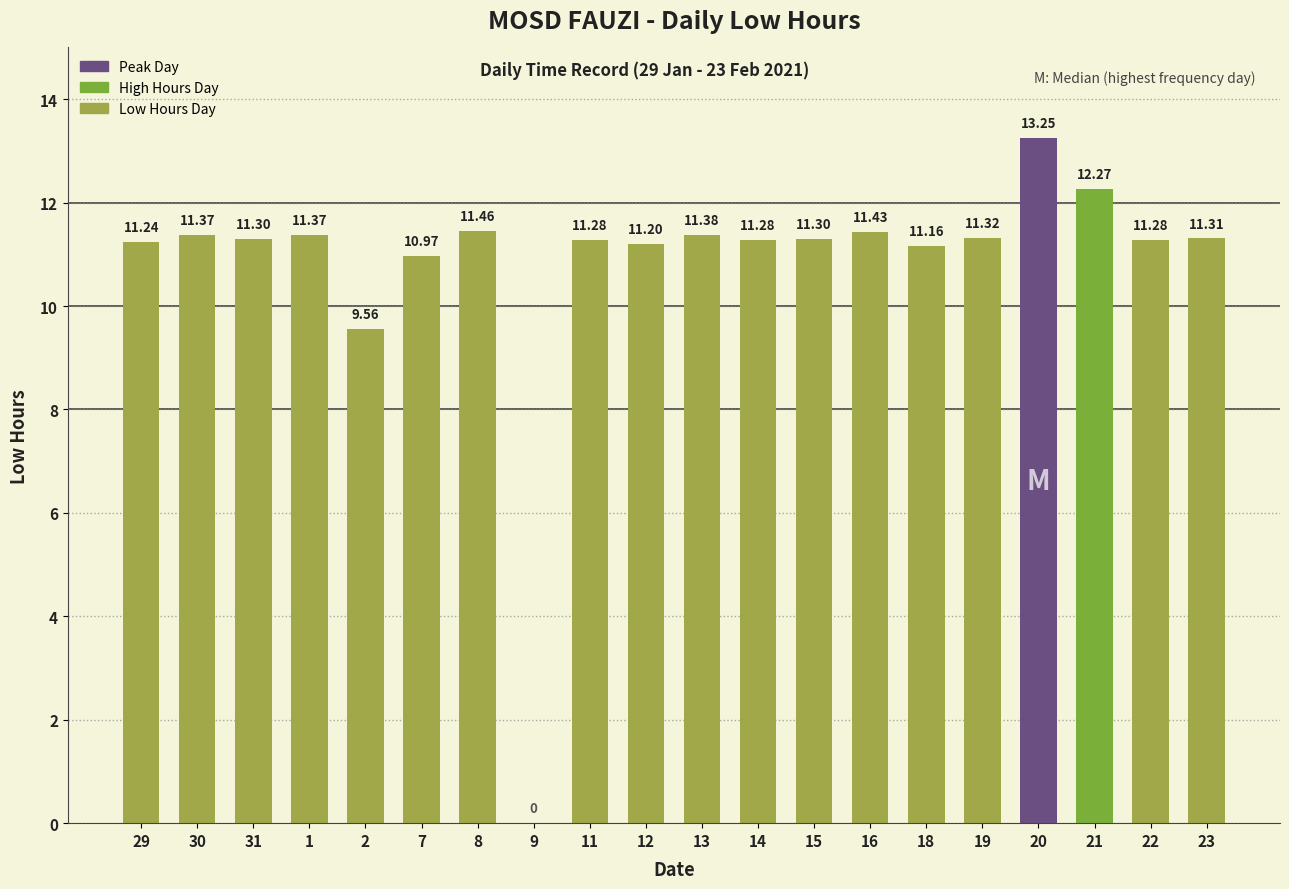

What is the sum of all values?

215.7